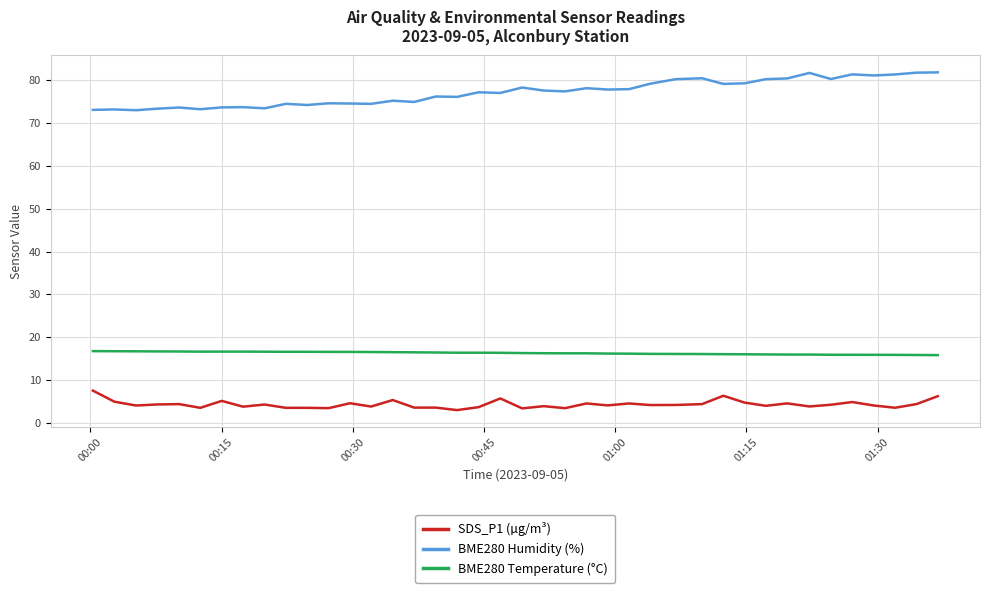

Is this an area chart (filled region under the line)?

No